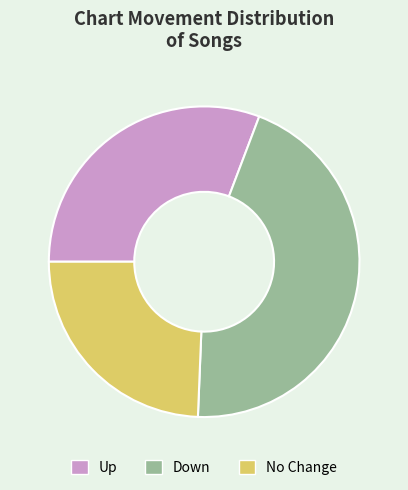

What is the ratio of the value at Down to the value at Up?

1.5